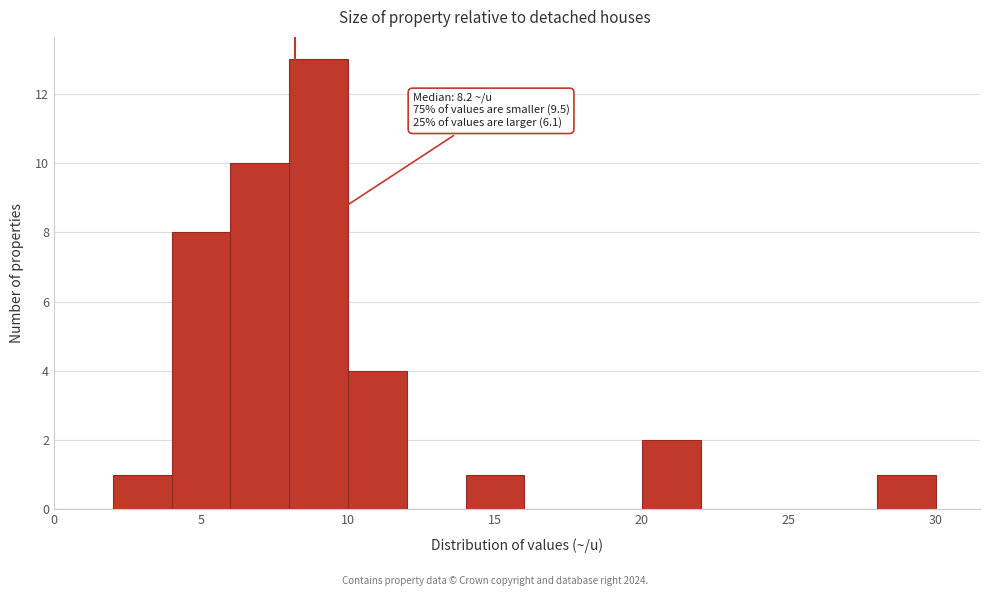

Which range on the x-axis has the tallest bar?

8 to 10